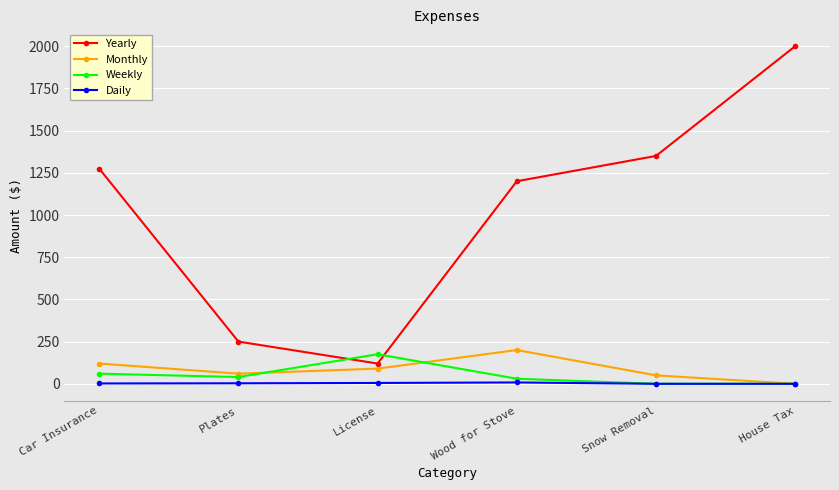

At which label is Yearly closest to 1060?

Wood for Stove